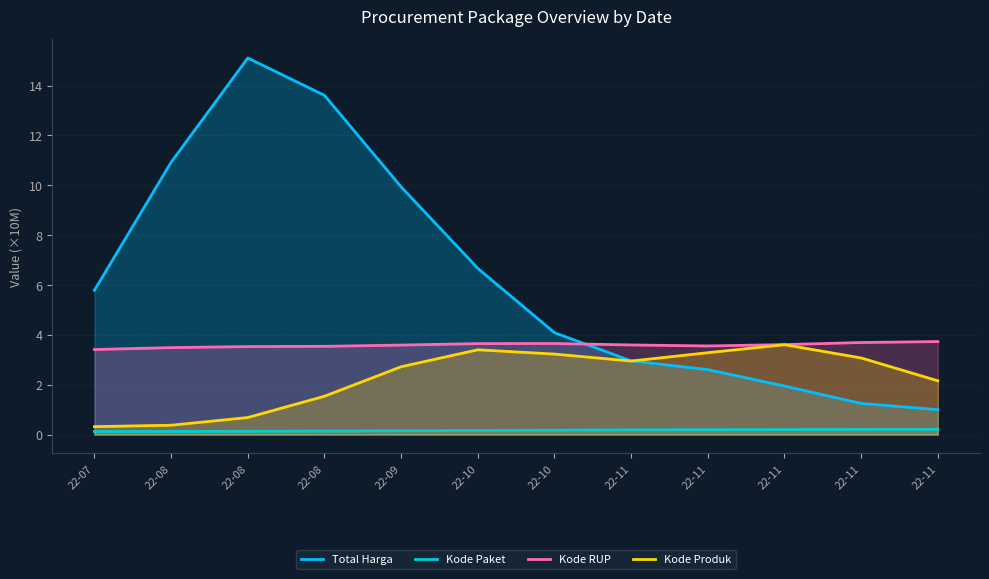

The Kode Paket series shows 0.2 at 22-11. True or false?

True